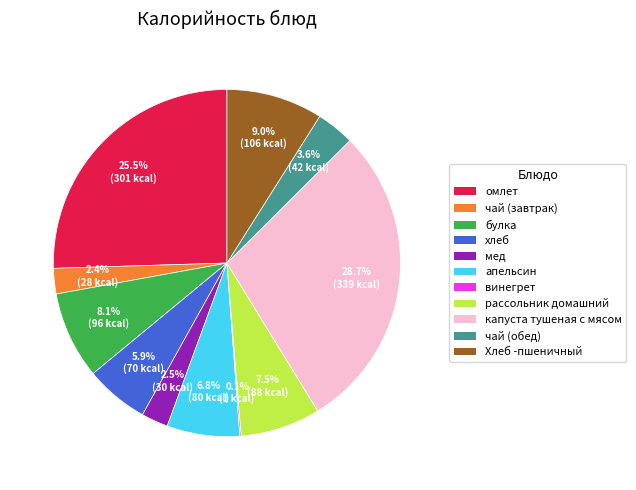

Does омлет account for over 50% of the chart?

No